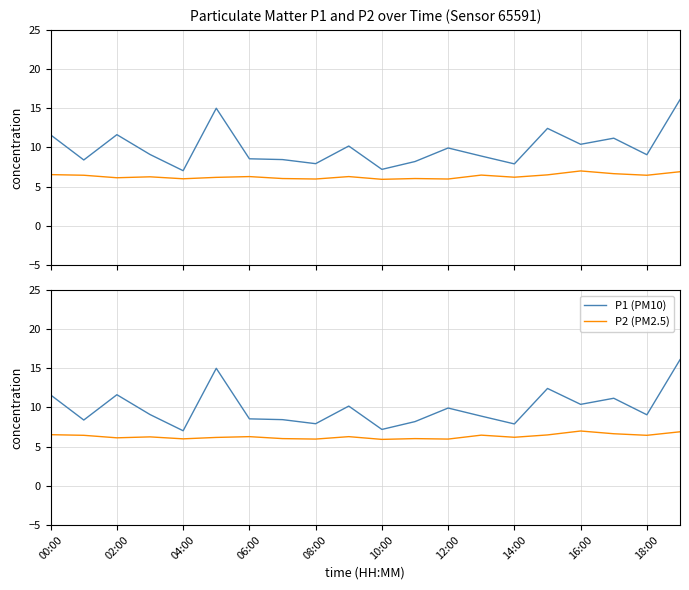

List the series in order of their overall mean, highest first.

P1, P2